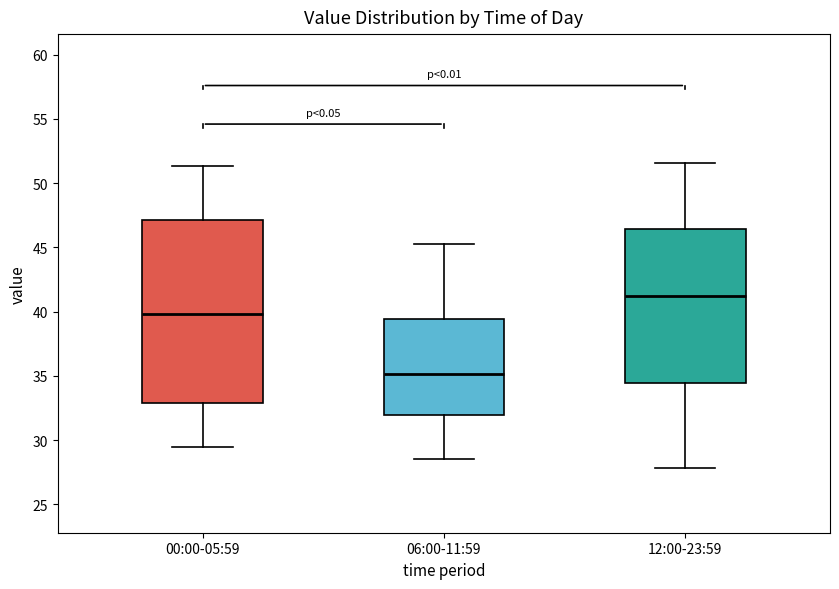

Reading left to right, transcribe this box plot: for each box, give where its median line is, the range the box spans, and where its two whiskers end, as read against the y-axis. The values are not printed on the chart, so give them approximately, as read against the axis.

00:00-05:59: median 40.0, box 33.0 to 47.0, whiskers 29.5 to 51.5
06:00-11:59: median 35.0, box 32.0 to 39.5, whiskers 28.5 to 45.5
12:00-23:59: median 41.5, box 34.5 to 46.5, whiskers 28.0 to 51.5